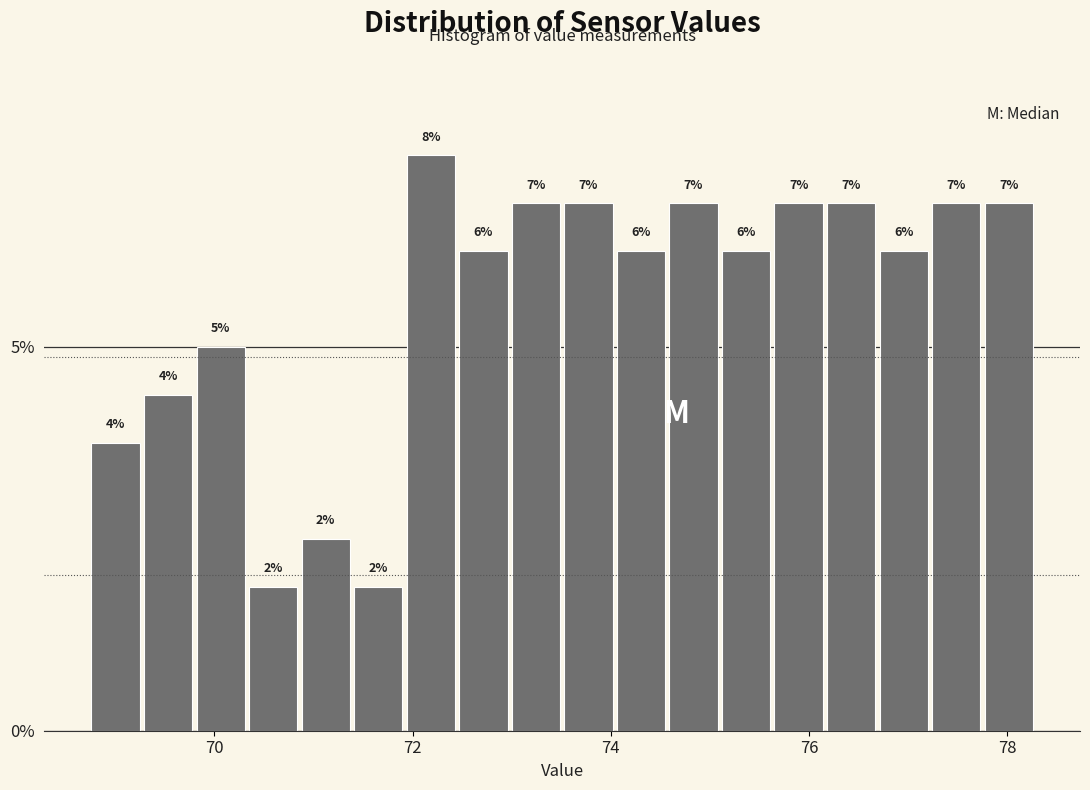

Around what value on the x-axis is the tallest bar? Give the approximate position of its centre, as read against the axis.

72.2